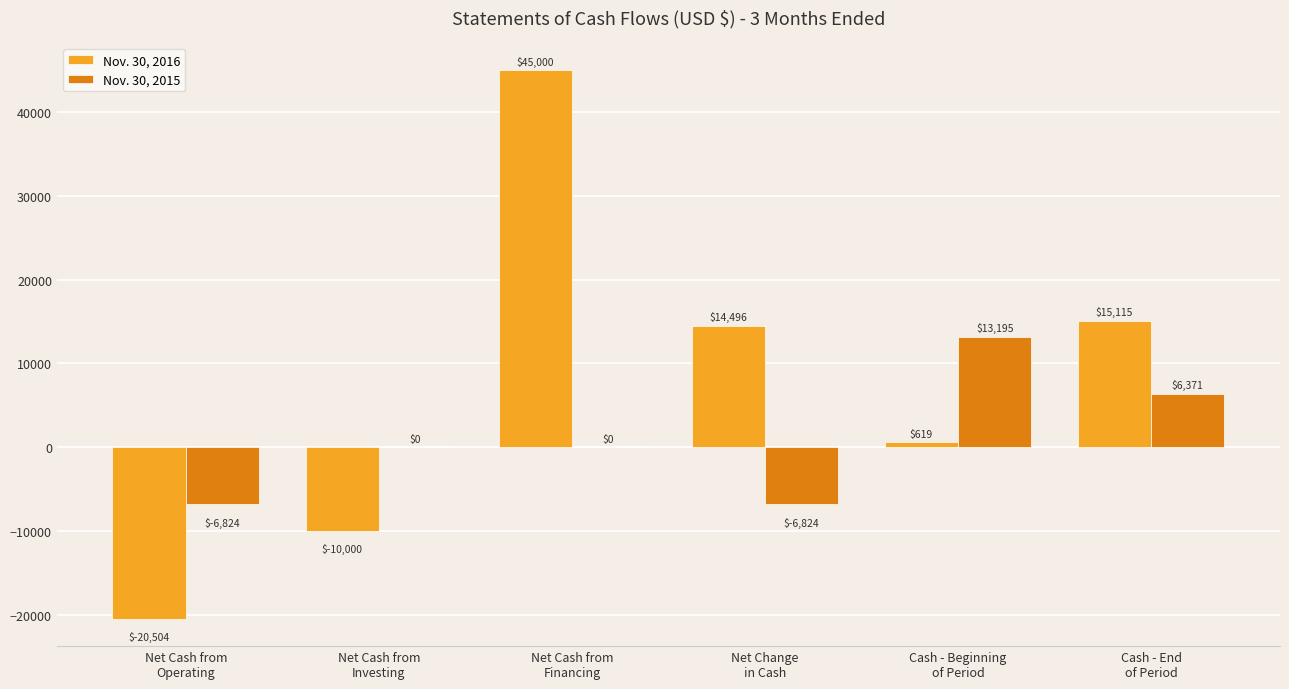

Between Net Cash from
Operating and Cash - Beginning
of Period, which series saw the biggest shift?

Nov. 30, 2016